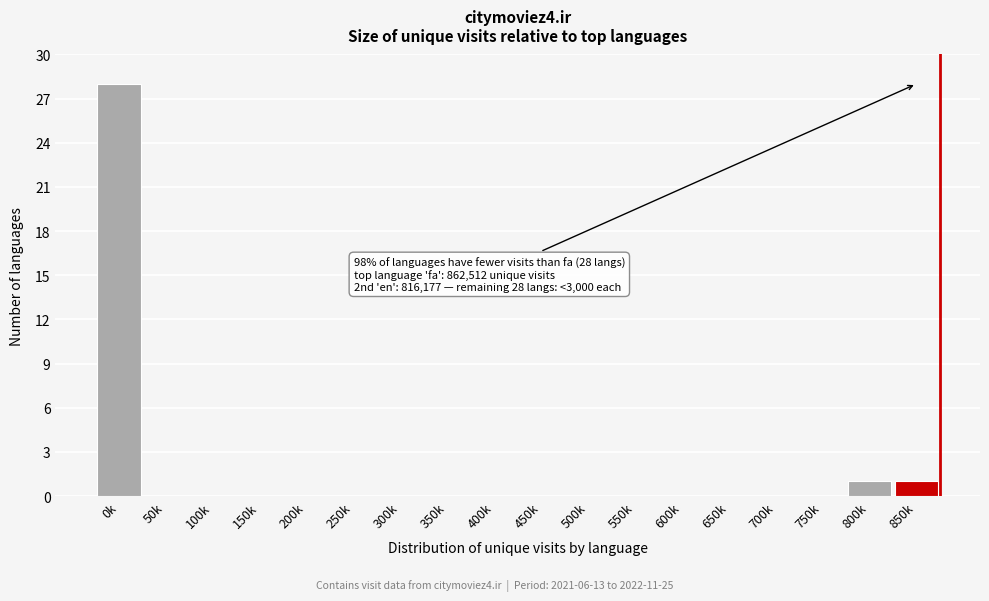

Reading right to left, what are all the values shown in this chart?

850k=1	800k=1	750k=0	700k=0	650k=0	600k=0	550k=0	500k=0	450k=0	400k=0	350k=0	300k=0	250k=0	200k=0	150k=0	100k=0	50k=0	0k=28